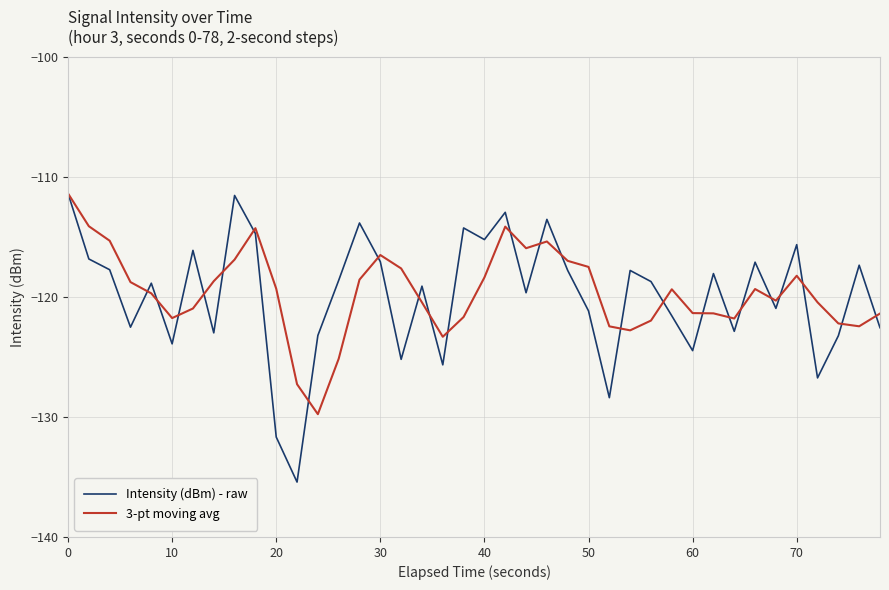

In 3-pt moving avg, how many points are higher than both neighbors (excluding endpoints)?

7